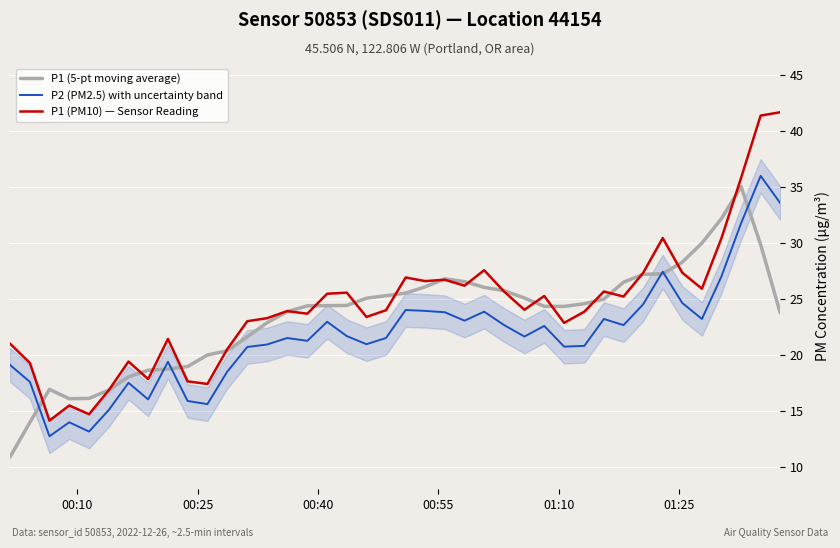

True or false: P1 (PM10) — Sensor Reading and P2 (PM2.5) with uncertainty band cross at least once.

False